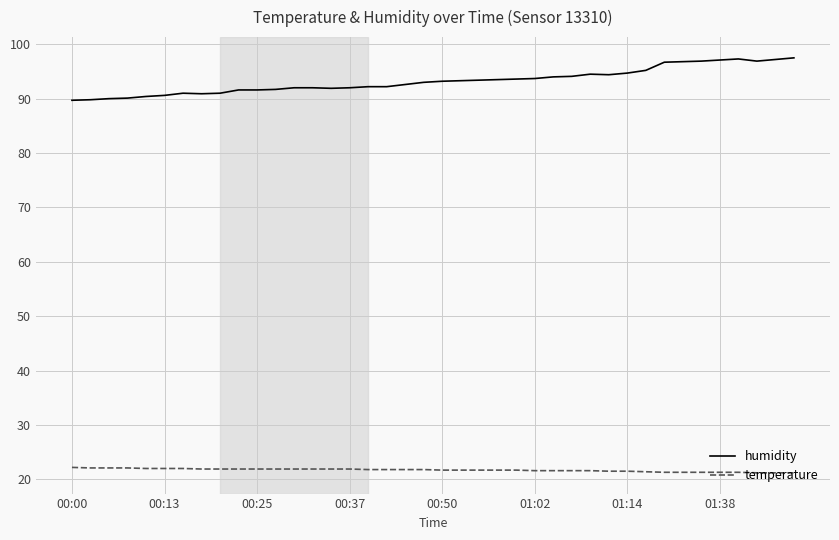

List the series in order of their peak value, highest first.

humidity, temperature